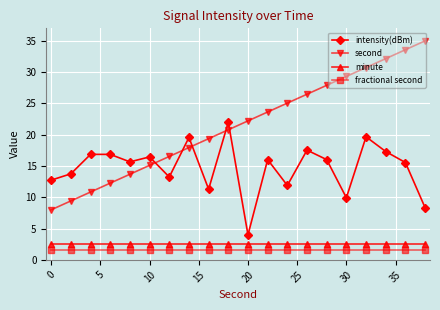

What is the sum of all fractional second values?

30.0